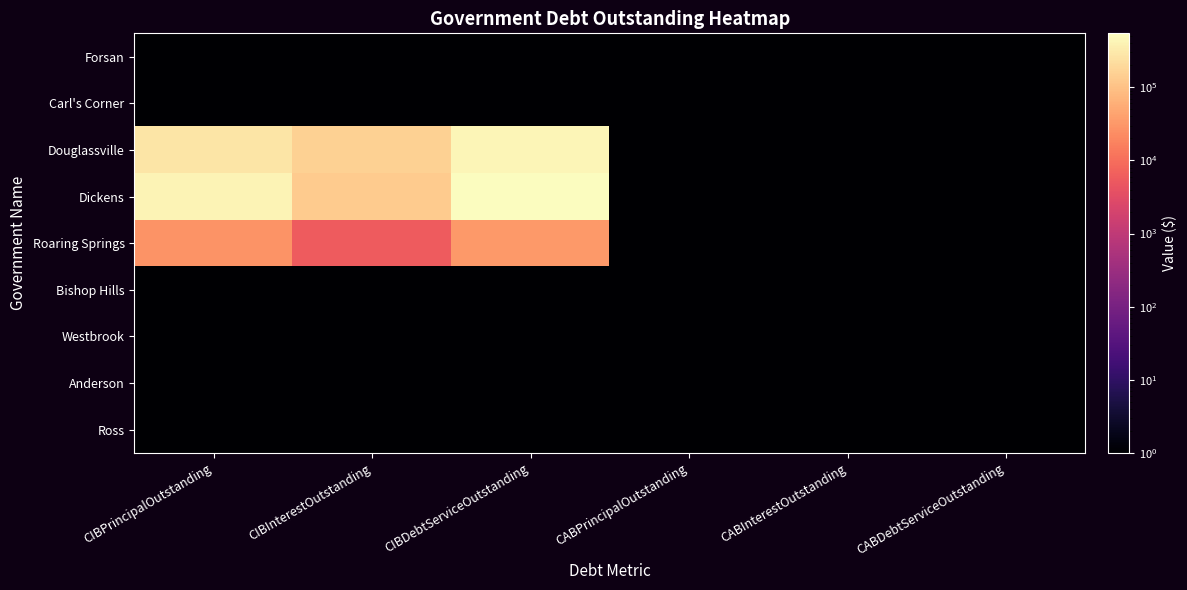

Reading left to right, what are all the values shown in this chart?

Forsan: CIBPrincipalOutstanding=1.0	CIBInterestOutstanding=1.0	CIBDebtServiceOutstanding=1.0	CABPrincipalOutstanding=1.0	CABInterestOutstanding=1.0	CABDebtServiceOutstanding=1.0
Carl's Corner: CIBPrincipalOutstanding=1.0	CIBInterestOutstanding=1.0	CIBDebtServiceOutstanding=1.0	CABPrincipalOutstanding=1.0	CABInterestOutstanding=1.0	CABDebtServiceOutstanding=1.0
Douglassville: CIBPrincipalOutstanding=278000.0	CIBInterestOutstanding=155738.7	CIBDebtServiceOutstanding=433738.7	CABPrincipalOutstanding=1.0	CABInterestOutstanding=1.0	CABDebtServiceOutstanding=1.0
Dickens: CIBPrincipalOutstanding=415000.0	CIBInterestOutstanding=130520.5	CIBDebtServiceOutstanding=545520.5	CABPrincipalOutstanding=1.0	CABInterestOutstanding=1.0	CABDebtServiceOutstanding=1.0
Roaring Springs: CIBPrincipalOutstanding=28000.0	CIBInterestOutstanding=5600.0	CIBDebtServiceOutstanding=33600.0	CABPrincipalOutstanding=1.0	CABInterestOutstanding=1.0	CABDebtServiceOutstanding=1.0
Bishop Hills: CIBPrincipalOutstanding=1.0	CIBInterestOutstanding=1.0	CIBDebtServiceOutstanding=1.0	CABPrincipalOutstanding=1.0	CABInterestOutstanding=1.0	CABDebtServiceOutstanding=1.0
Westbrook: CIBPrincipalOutstanding=1.0	CIBInterestOutstanding=1.0	CIBDebtServiceOutstanding=1.0	CABPrincipalOutstanding=1.0	CABInterestOutstanding=1.0	CABDebtServiceOutstanding=1.0
Anderson: CIBPrincipalOutstanding=1.0	CIBInterestOutstanding=1.0	CIBDebtServiceOutstanding=1.0	CABPrincipalOutstanding=1.0	CABInterestOutstanding=1.0	CABDebtServiceOutstanding=1.0
Ross: CIBPrincipalOutstanding=1.0	CIBInterestOutstanding=1.0	CIBDebtServiceOutstanding=1.0	CABPrincipalOutstanding=1.0	CABInterestOutstanding=1.0	CABDebtServiceOutstanding=1.0